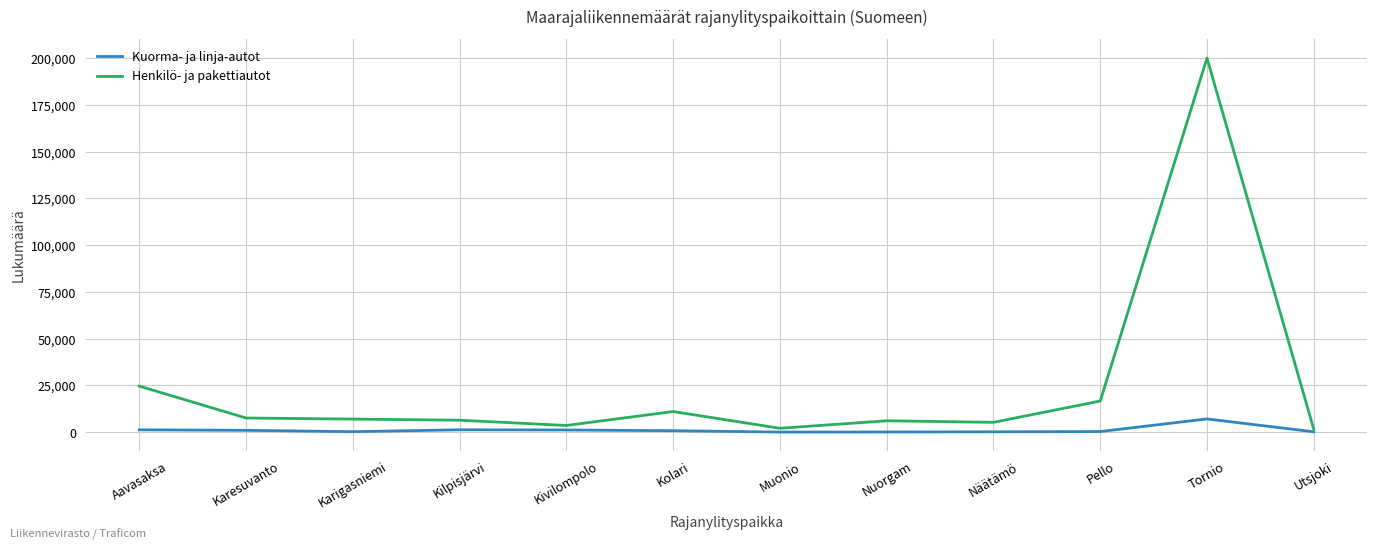

How many values in the Henkilö- ja pakettiautot series are below 7009?

6